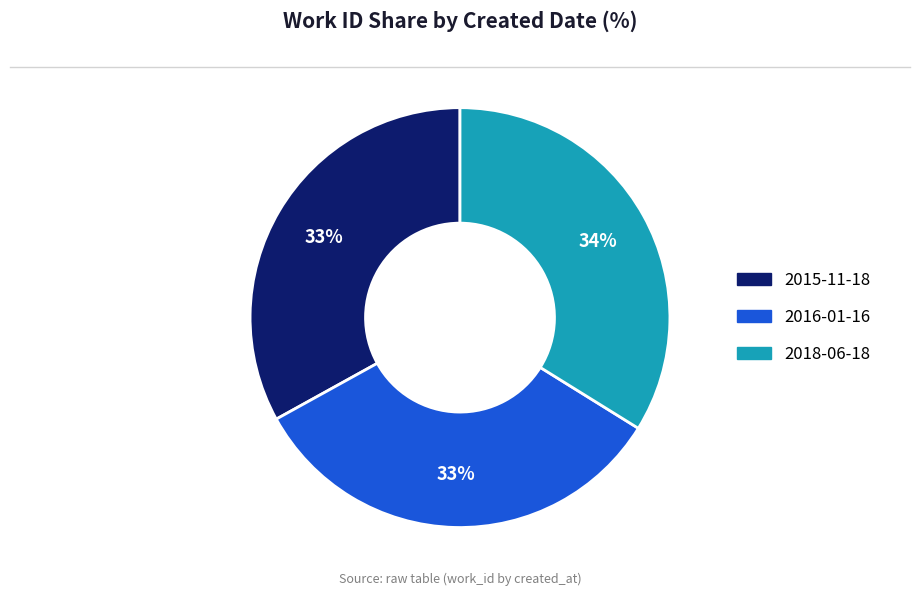

To the nearest percent, what is the average slice percentage?

33%